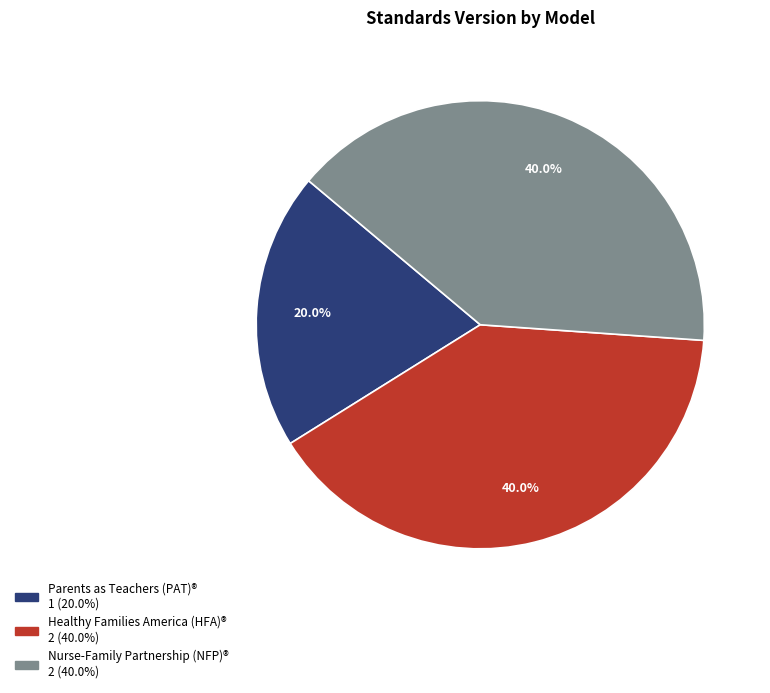

To the nearest percent, what is the average slice percentage?

33%